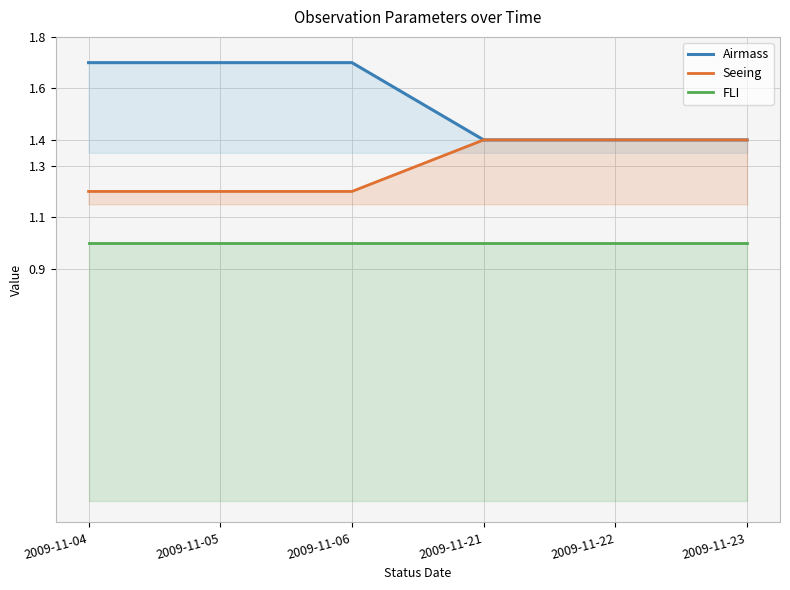

Does the chart display data point markers on the line(s)?

No